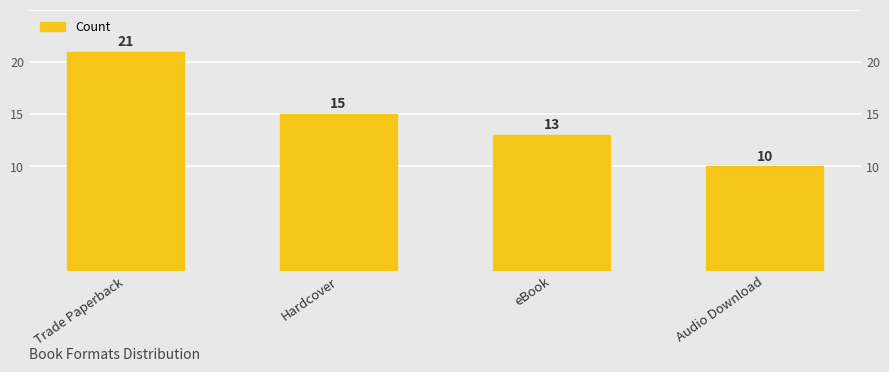

Count the values in the range 13 to 21.

3